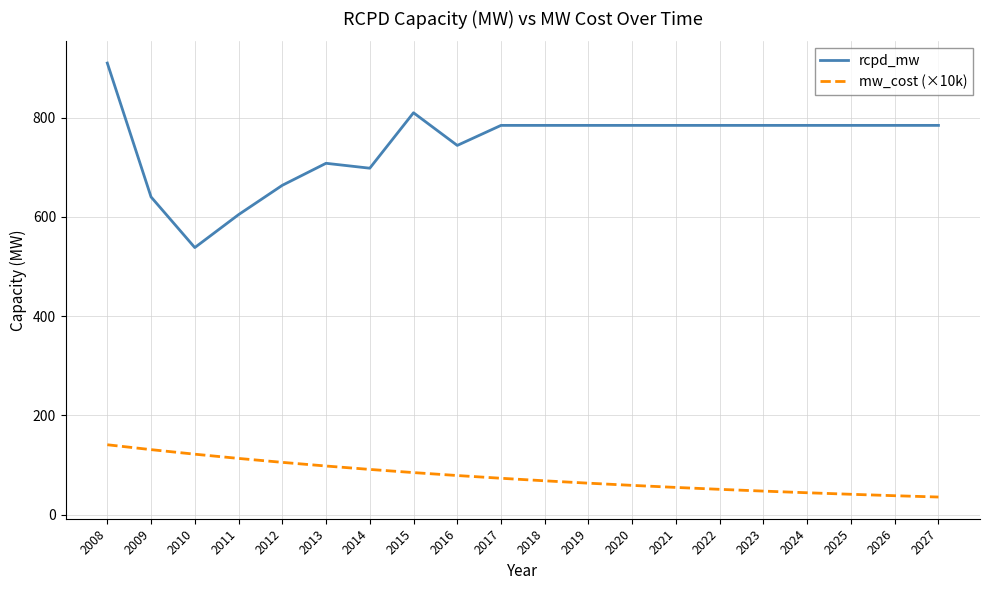

List the series in order of their peak value, lowest first.

mw_cost (×10k), rcpd_mw